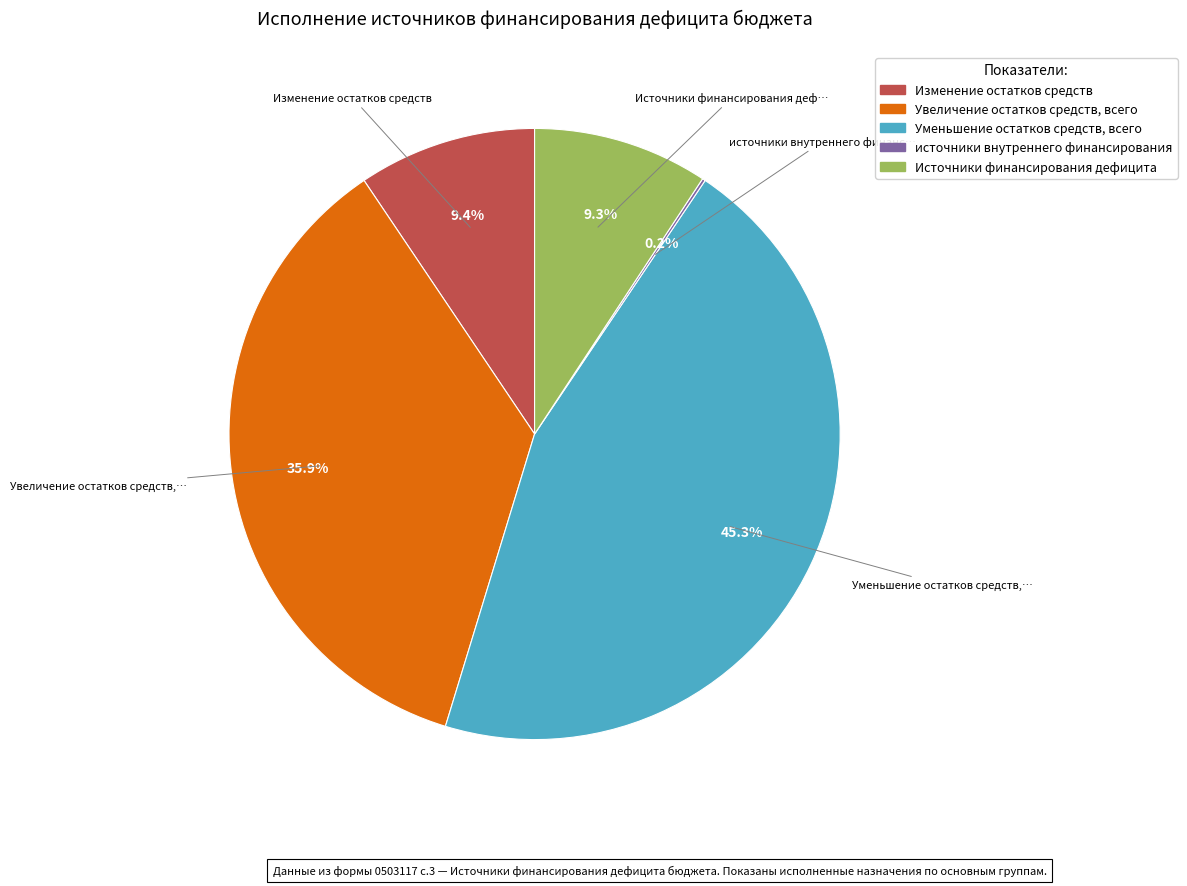

What is the ratio of the value at Изменение остатков средств to the value at Увеличение остатков средств, всего?

0.3